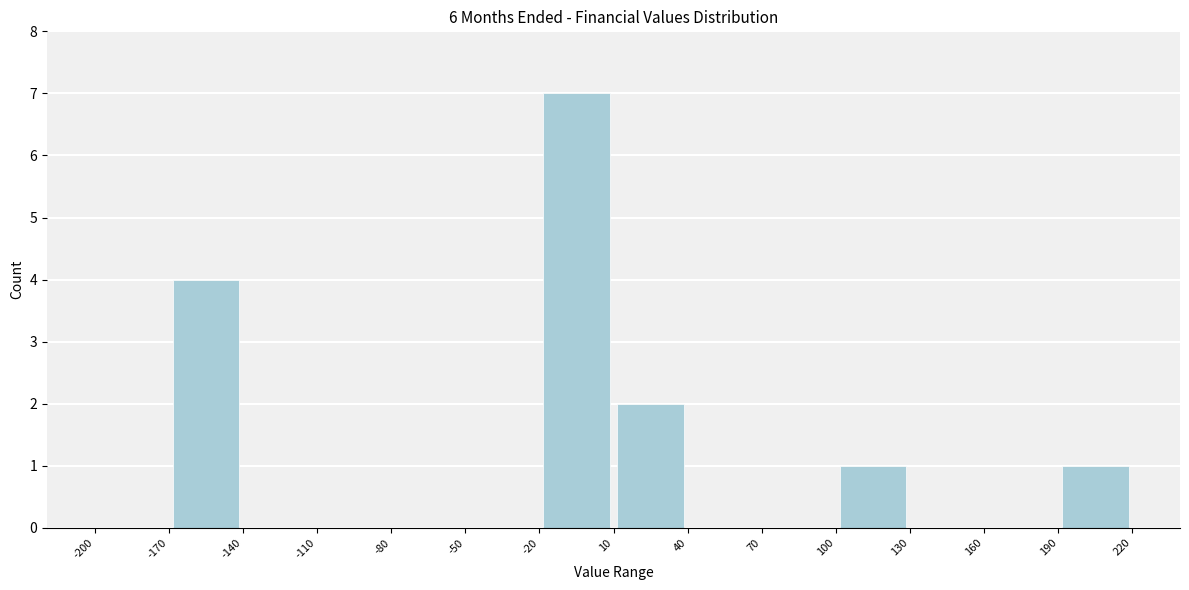

Reading left to right, list every bar in this chart as the range it spans on the x-axis followed by its height. The values are not printed on the chart, so give them approximately, as read against the axis.

-200 to -170: 0
-170 to -140: 4
-140 to -110: 0
-110 to -80: 0
-80 to -50: 0
-50 to -20: 0
-20 to 10: 7
10 to 40: 2
40 to 70: 0
70 to 100: 0
100 to 130: 1
130 to 160: 0
160 to 190: 0
190 to 220: 1